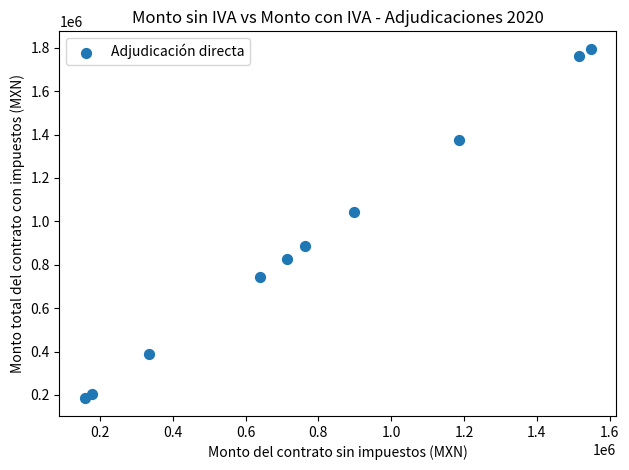

What Y value in the scatter plot is closest to 989405?

1041254.7